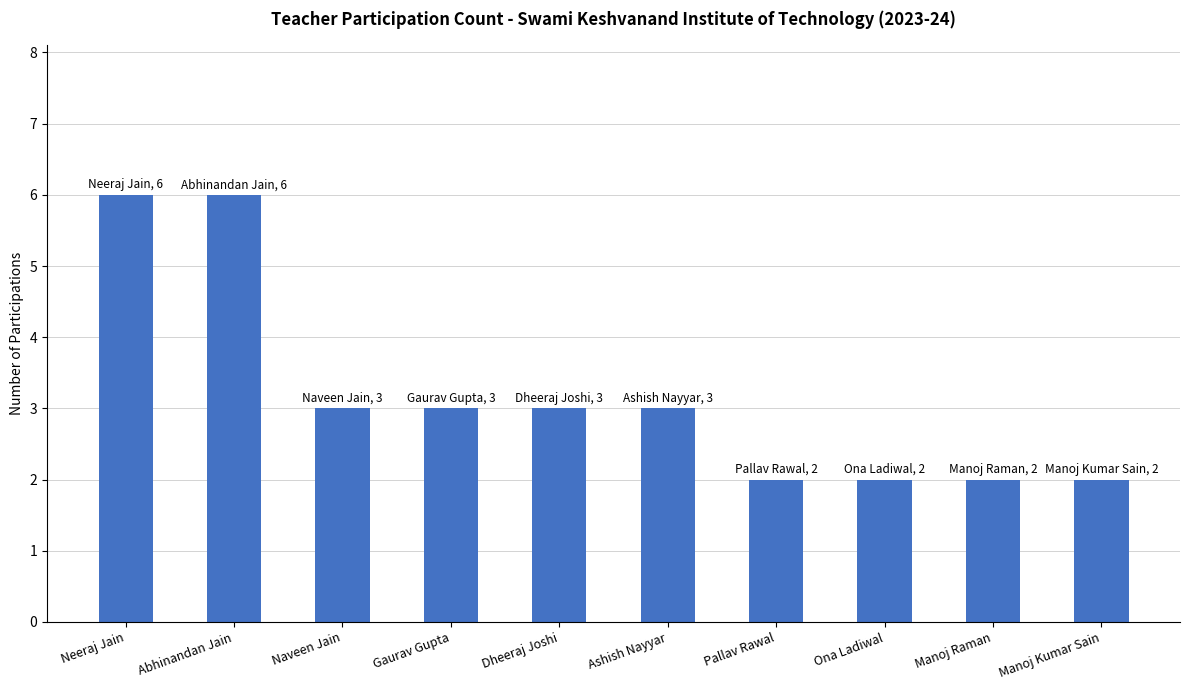

What is the sum of all values?

32